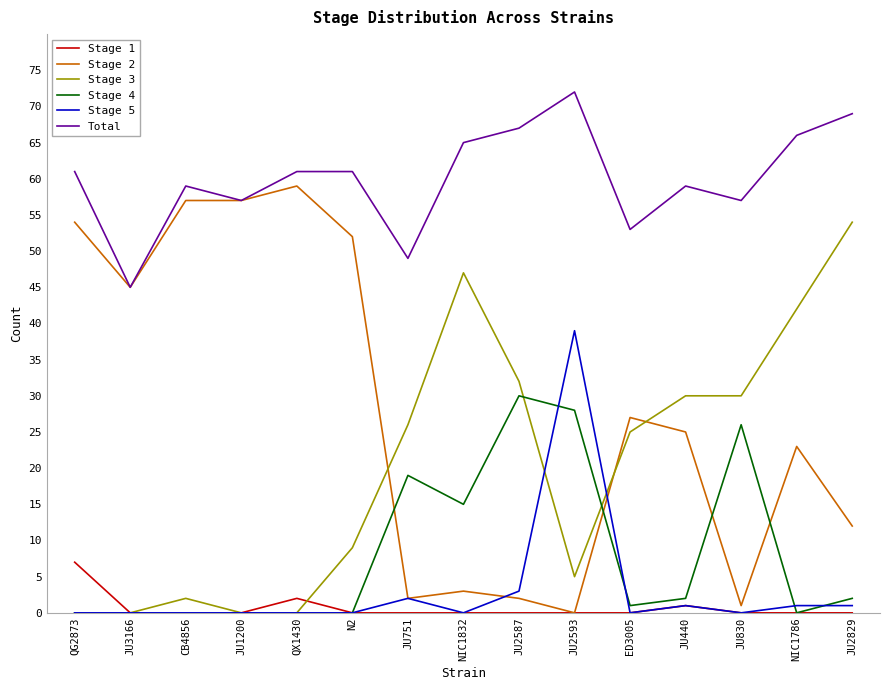

After their last crossing, which series has the higher values: Stage 3 or Stage 1?

Stage 3